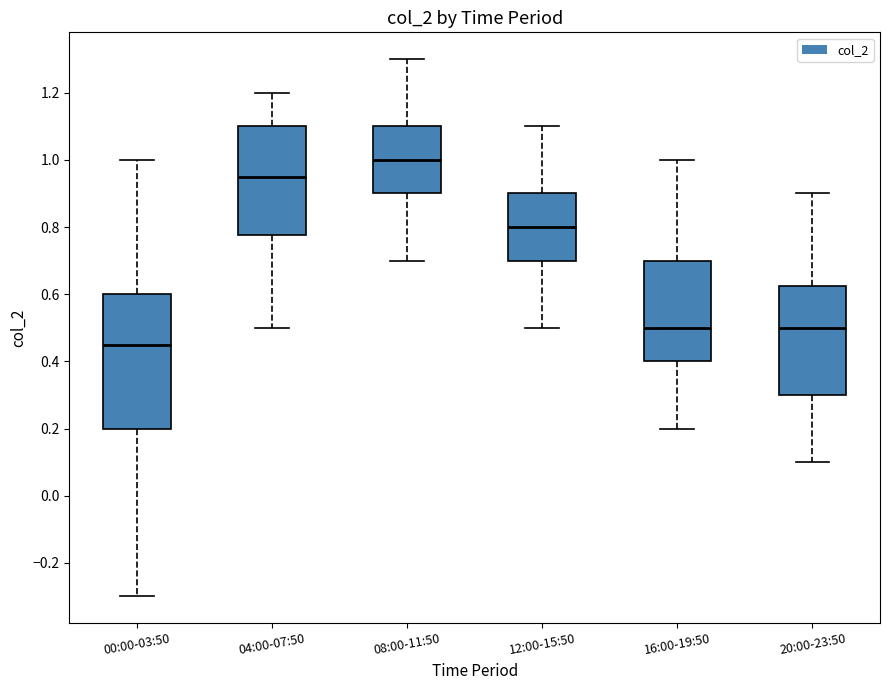

Which box's median line is the highest?

08:00-11:50